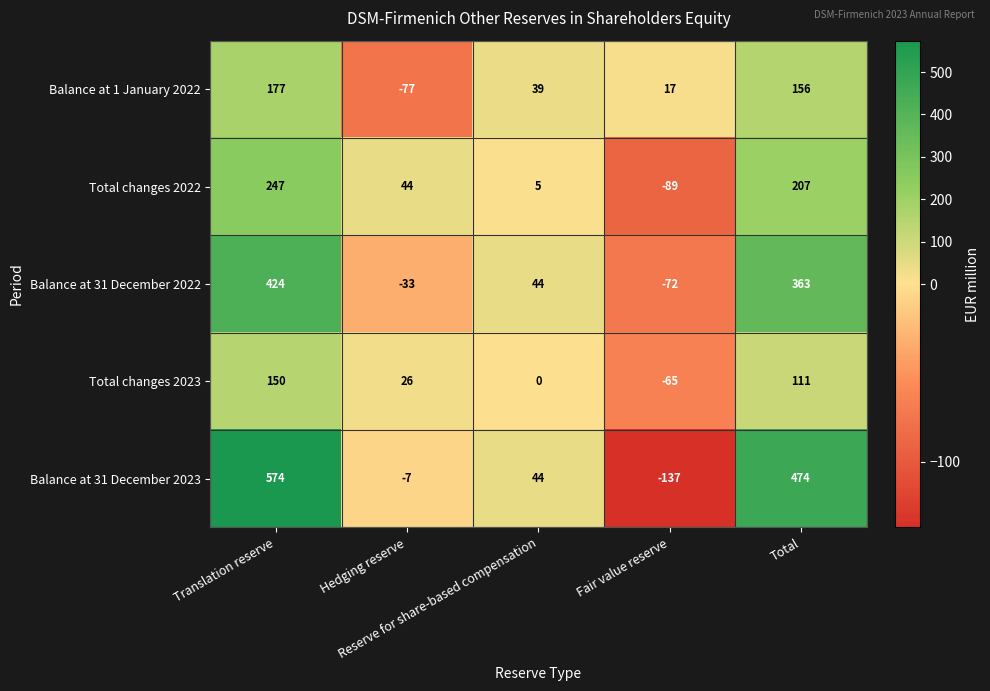

Which series has the largest total across all categories?

Balance at 31 December 2023